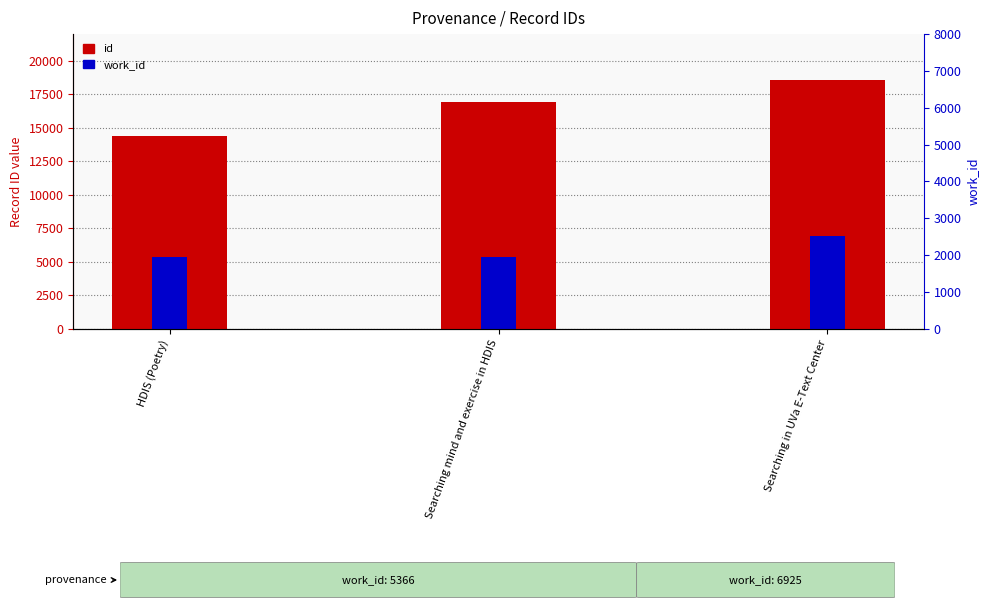

Rank the series by their maximum value, from highest to lowest.

id, work_id